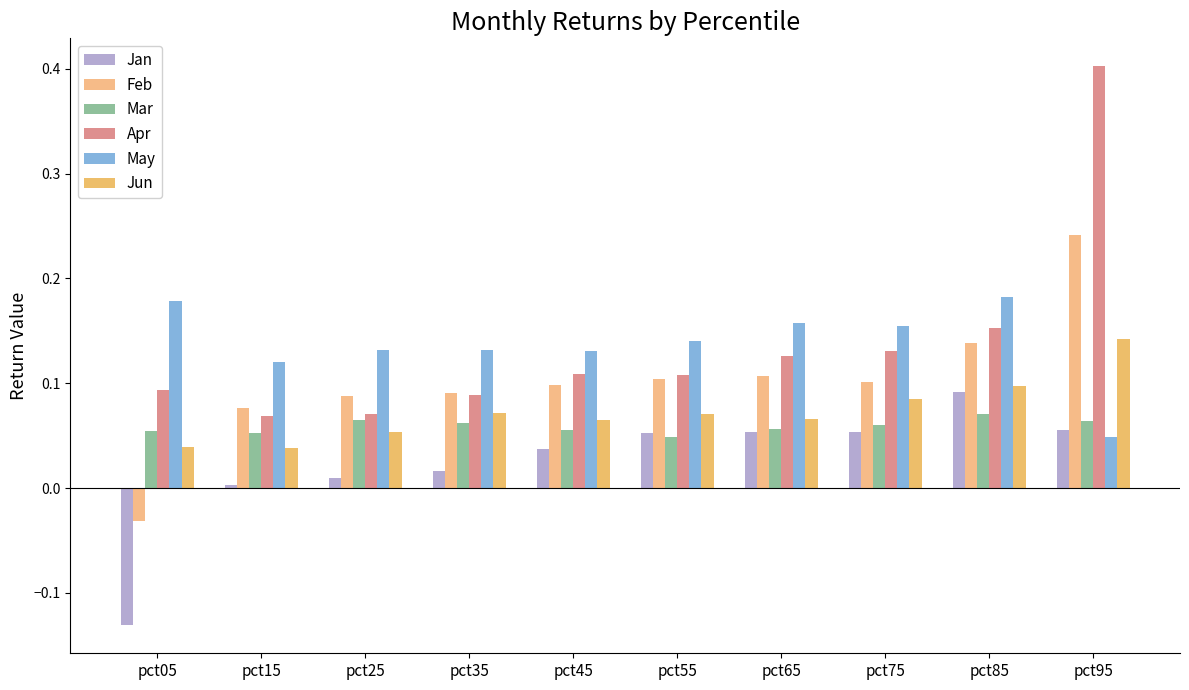

How many distinct data groups are displayed?

6